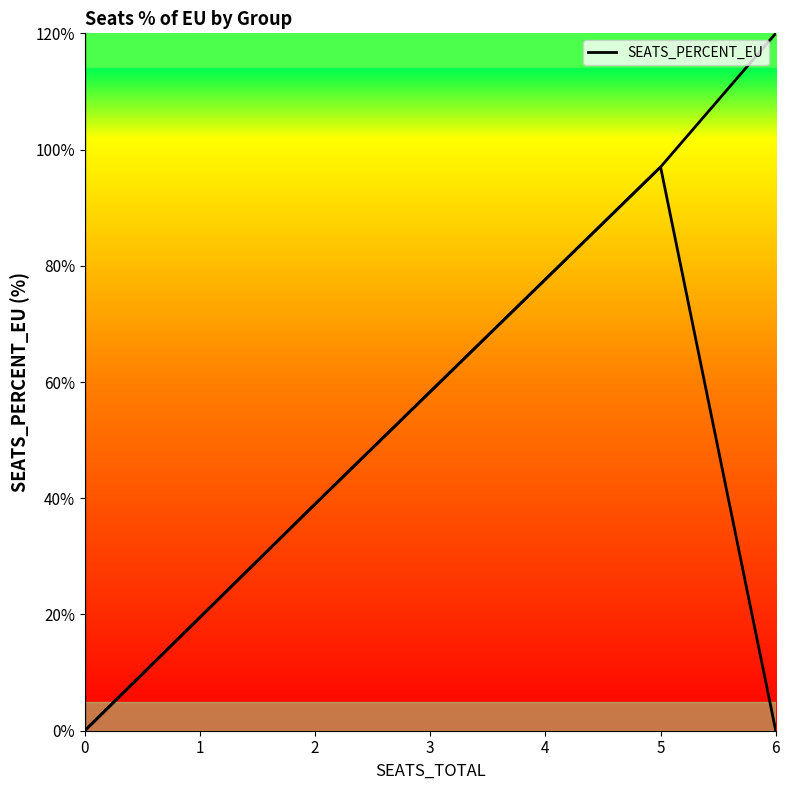

Rank the categories by value from lowest to highest.

0, 2, 5, 0, 6